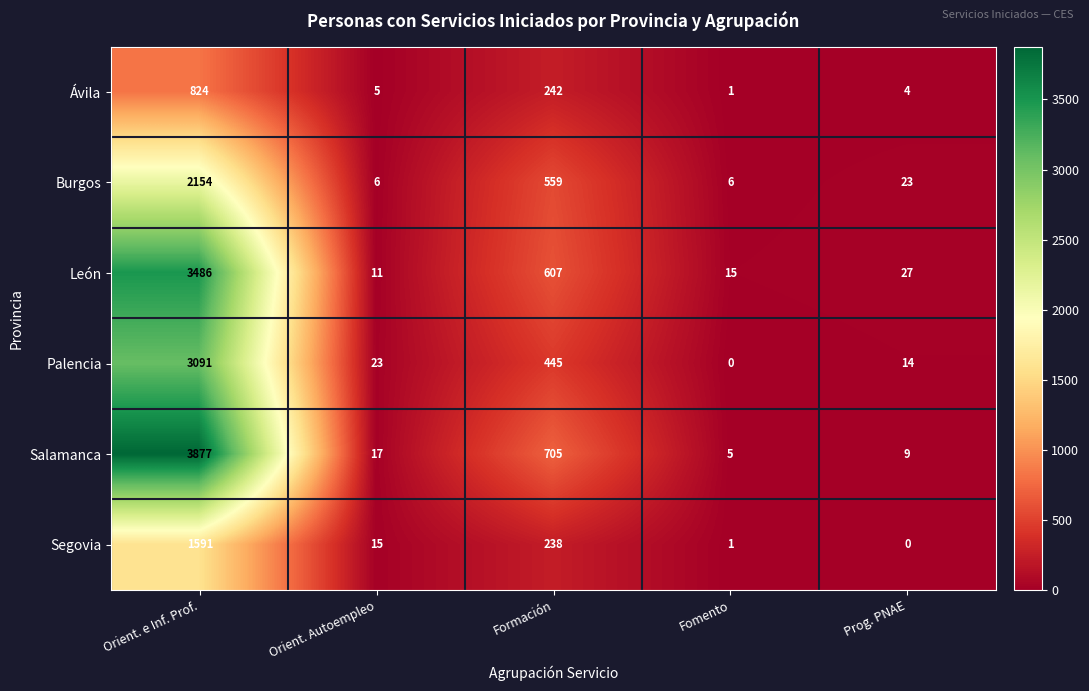

Between Orient. e Inf. Prof. and Fomento, which series saw the biggest shift?

Salamanca